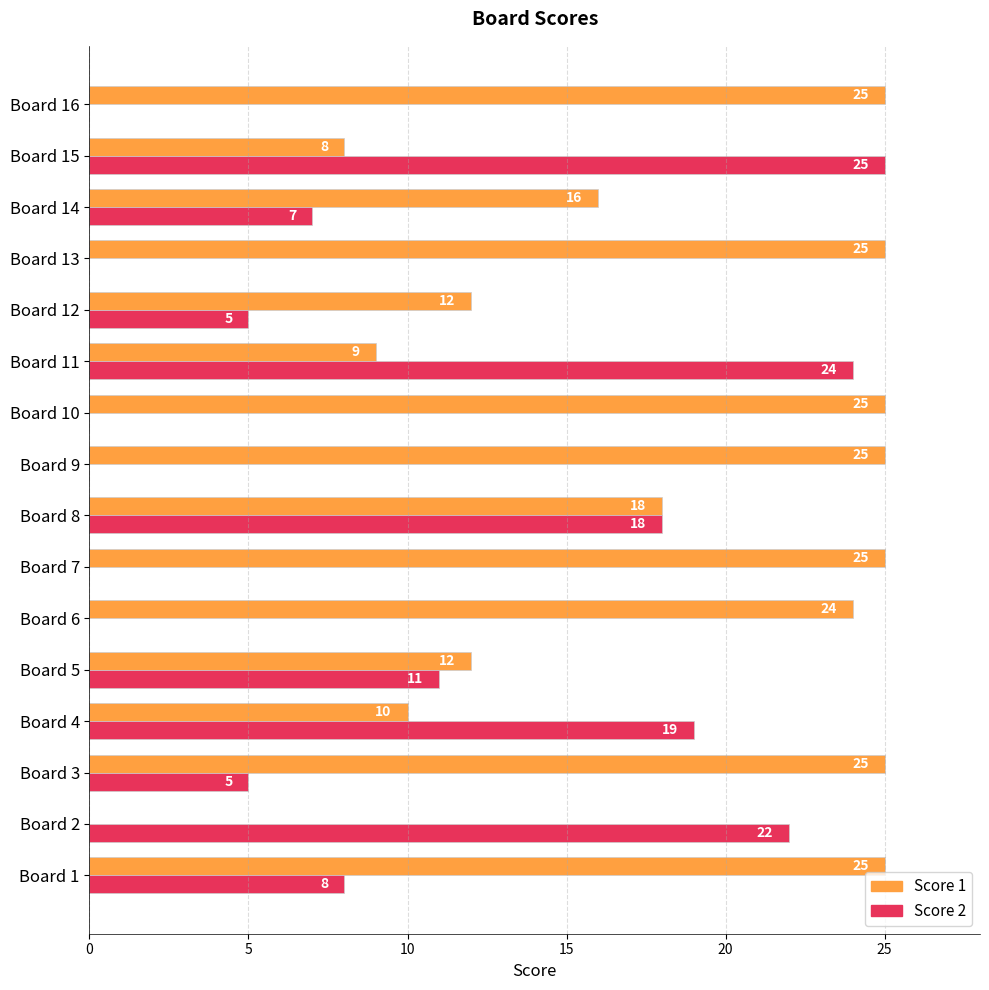

What is the total value across all series at Board 1?

33